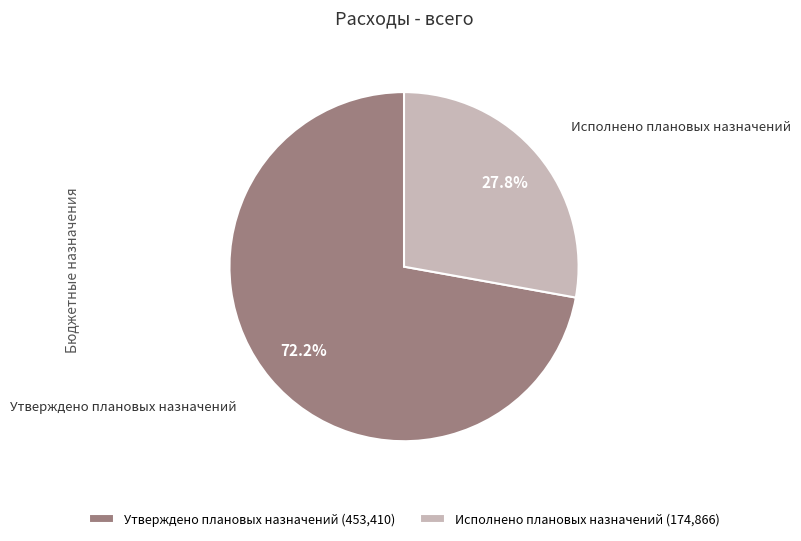

Does any single category account for the majority?

Yes